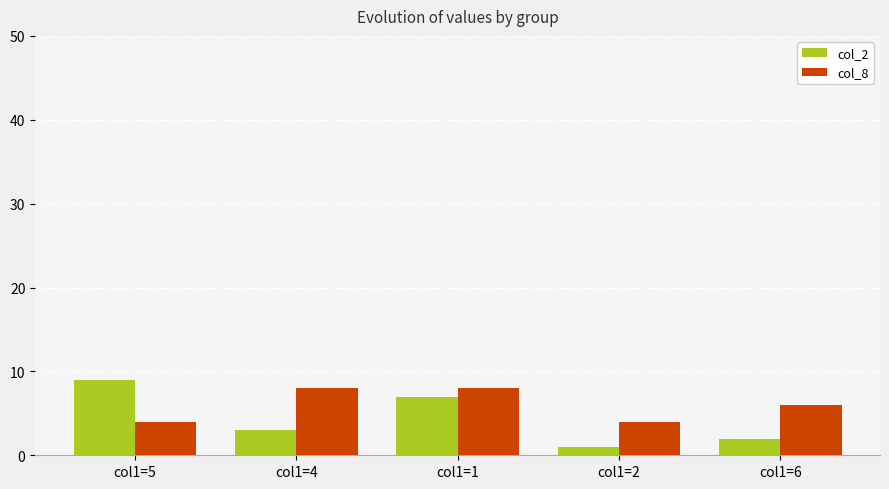

Rank the series by their average value, from lowest to highest.

col_2, col_8